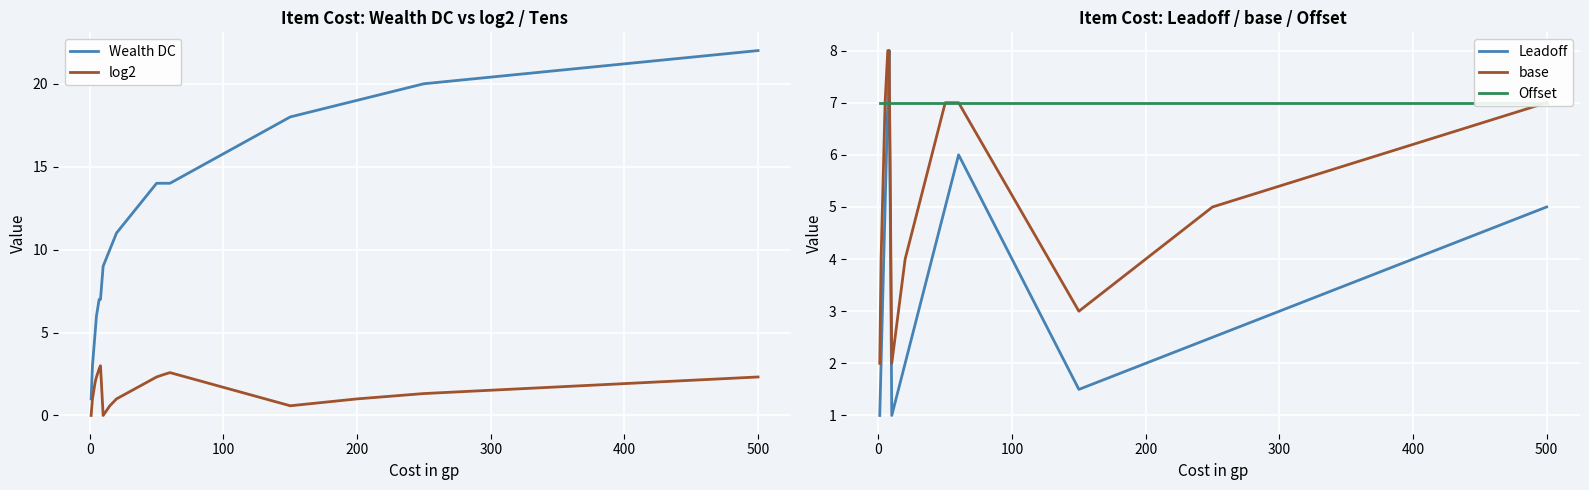

What is the minimum value for base?

2.0